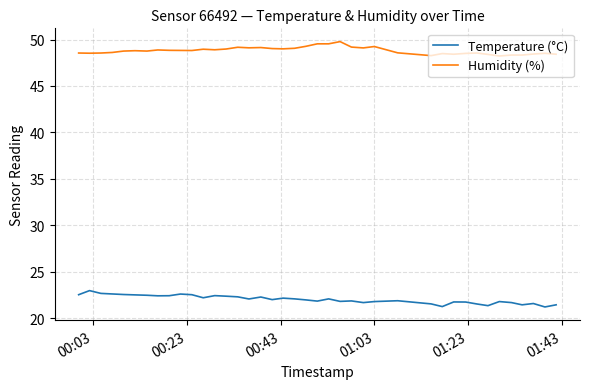

True or false: Humidity (%) and Temperature (°C) cross at least once.

False